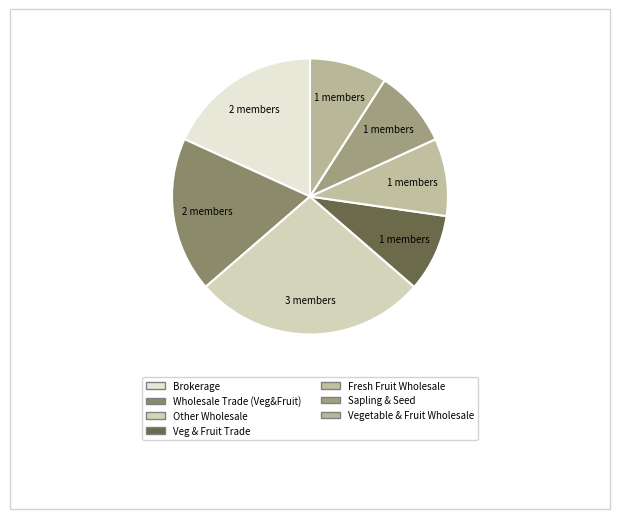

How many segments does this pie chart have?

7